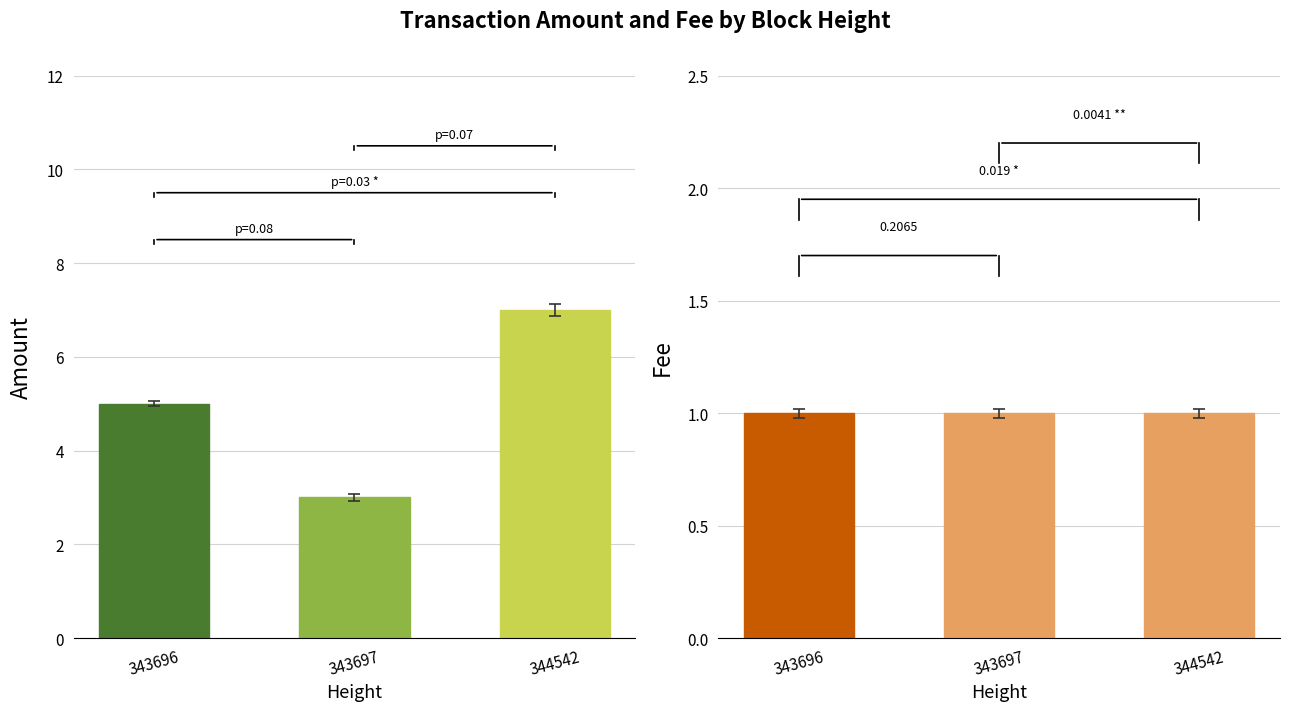

What is the spread (max minus min) of values at 344542?

6